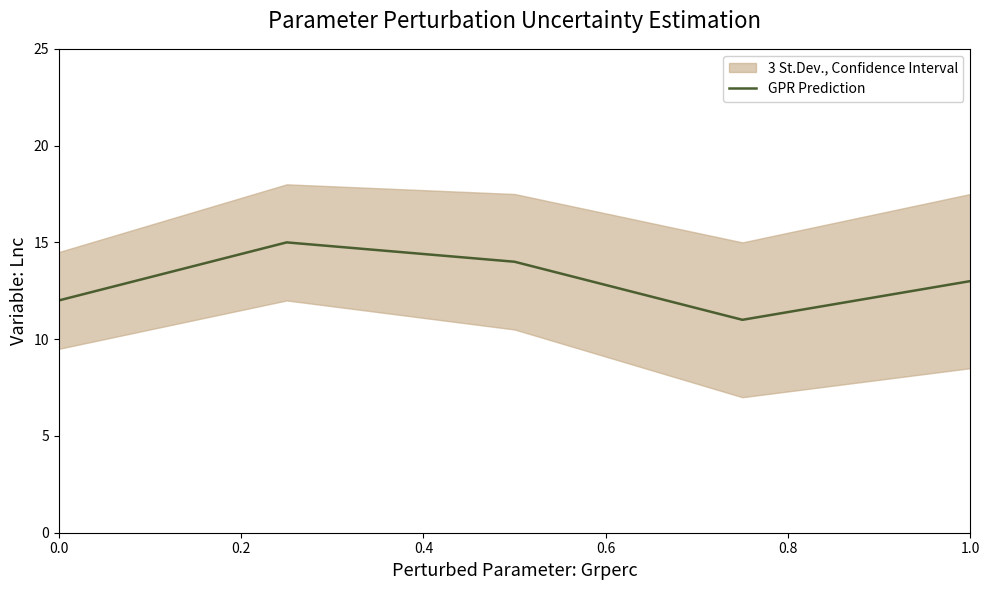

The GPR Prediction series shows 20 at 1.0. True or false?

False